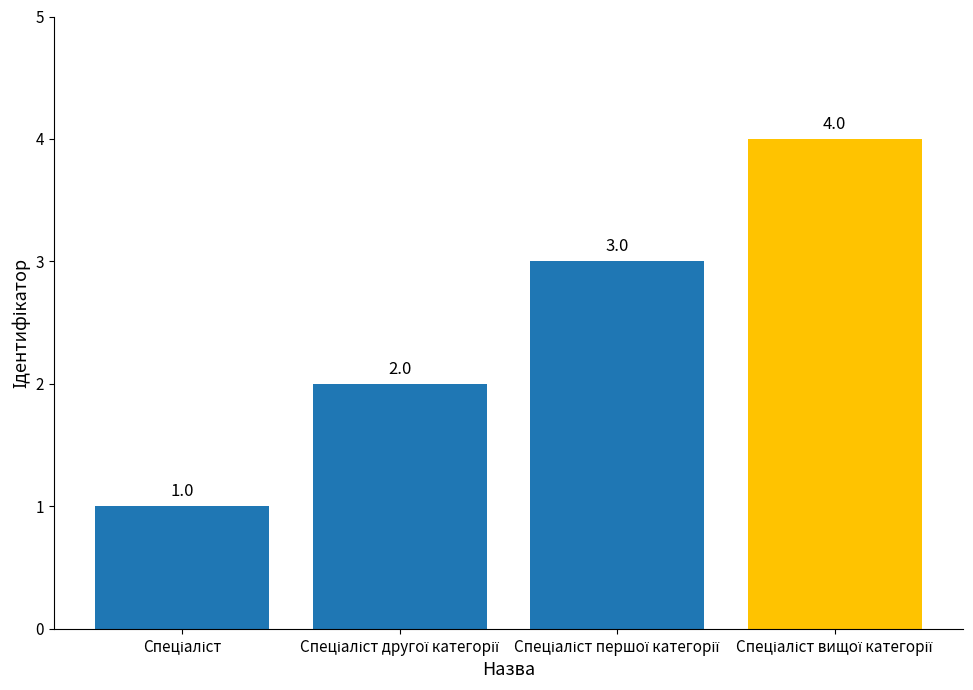

What is the value of the 1st bar from the left?

1